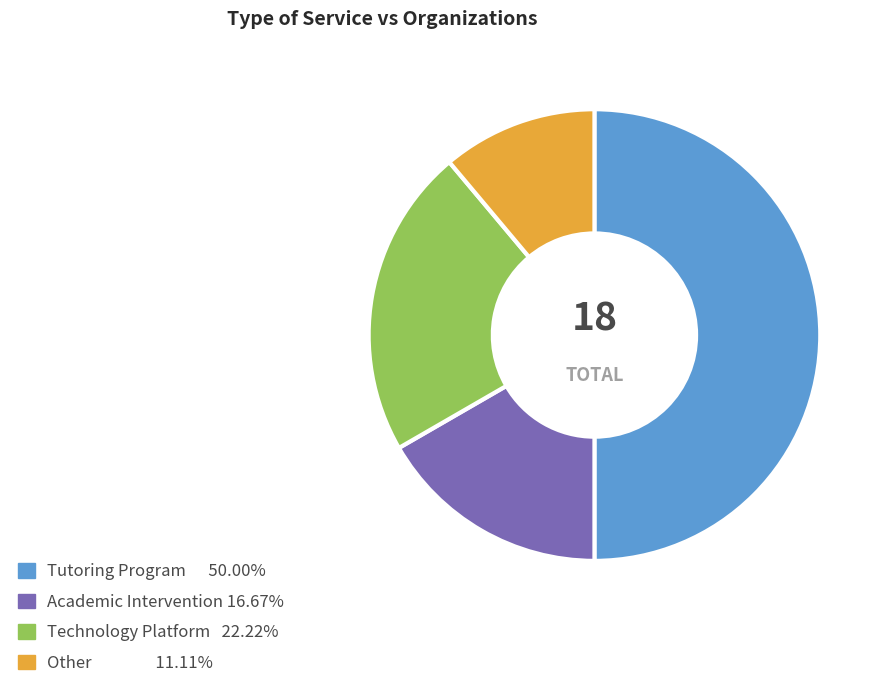

What is the ratio of the value at Other to the value at Academic Intervention?

0.7